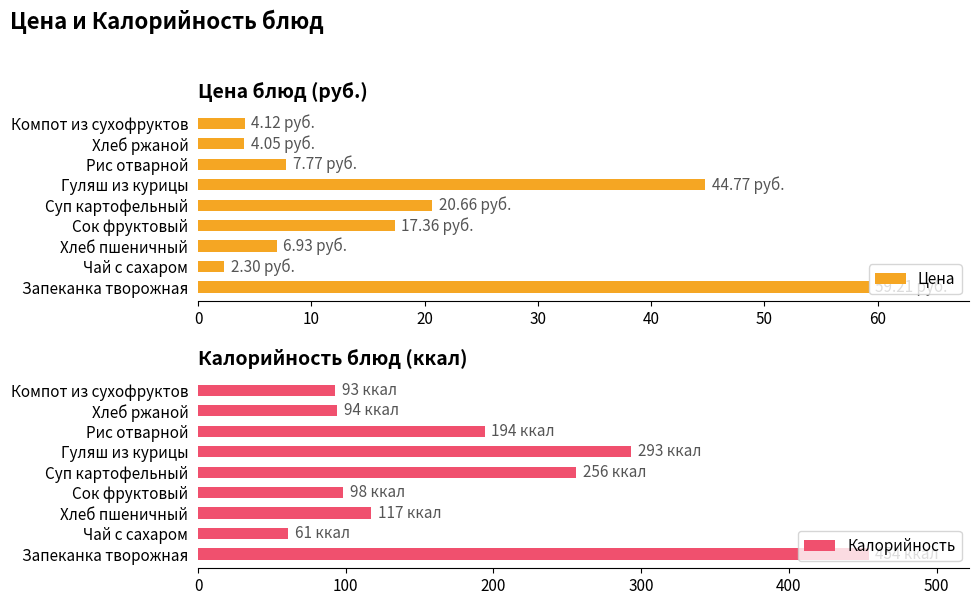

At which label is Цена closest to 30?

Суп картофельный